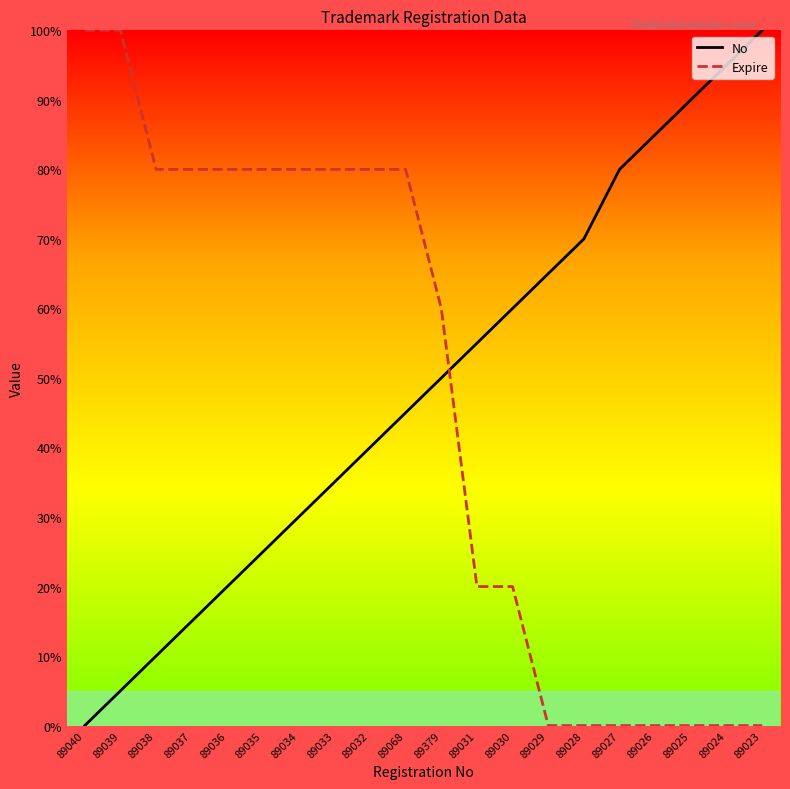

True or false: Expire has a value of 80.0 at 89068.

True